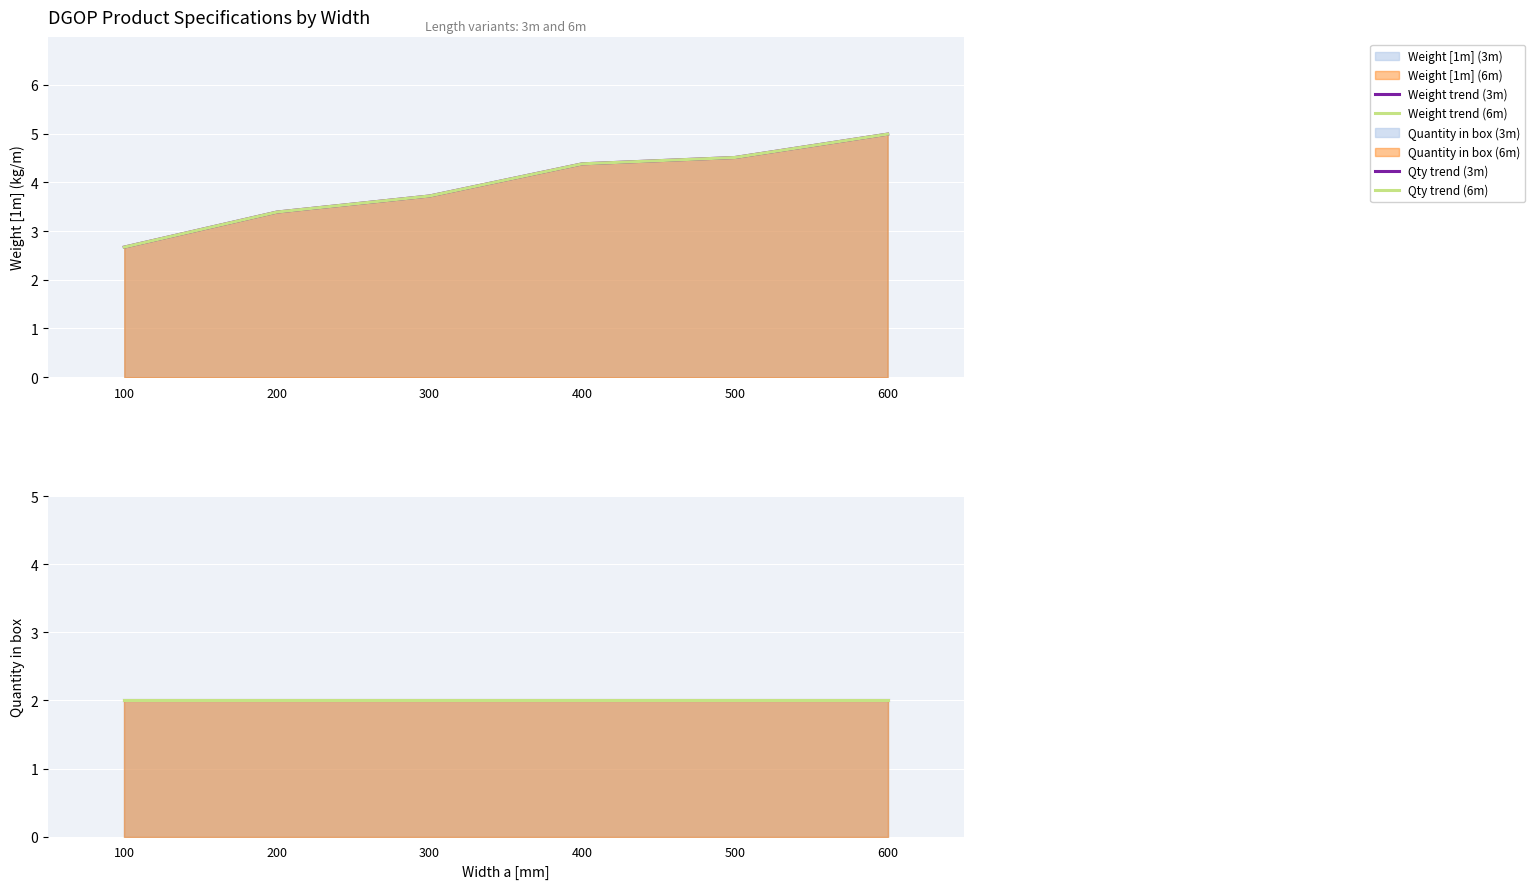

Which has a higher value, 500 or 300?

500